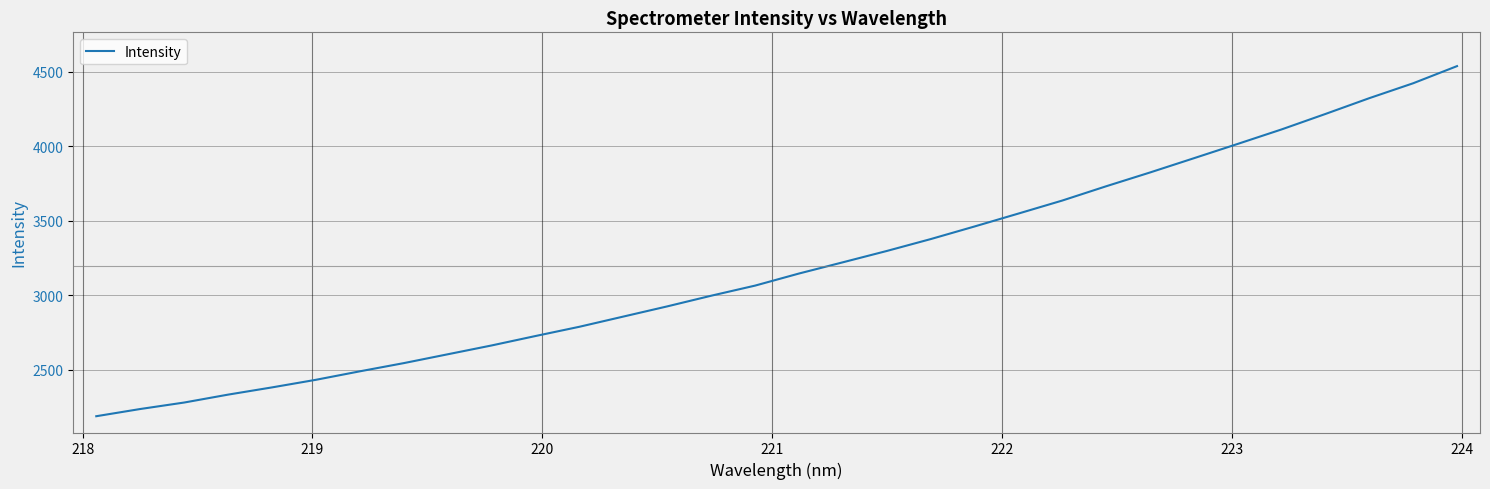

What is the difference between the maximum and minimum values?

2351.4